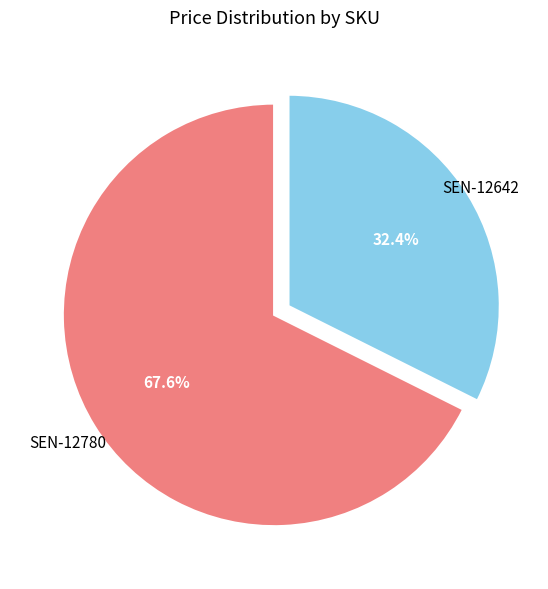

Which category has the biggest portion of the pie?

SEN-12780